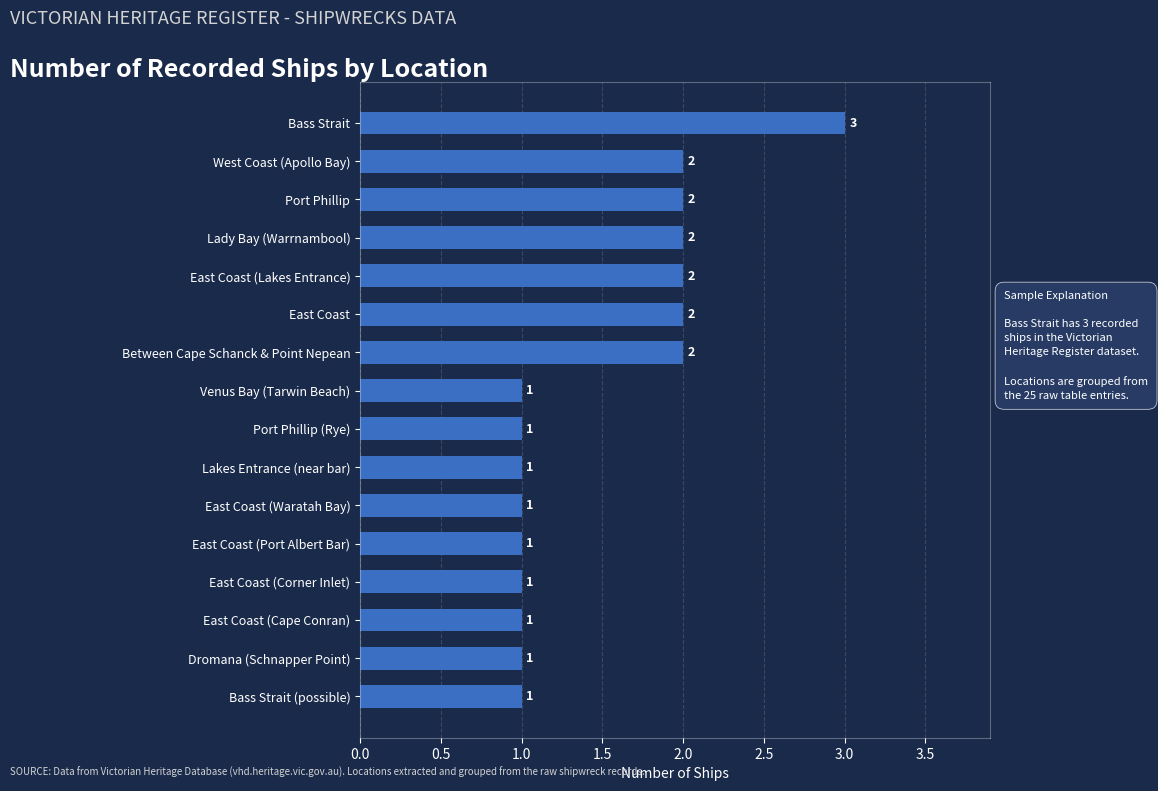

Is it true that the value at Port Phillip (Rye) is 1?

True